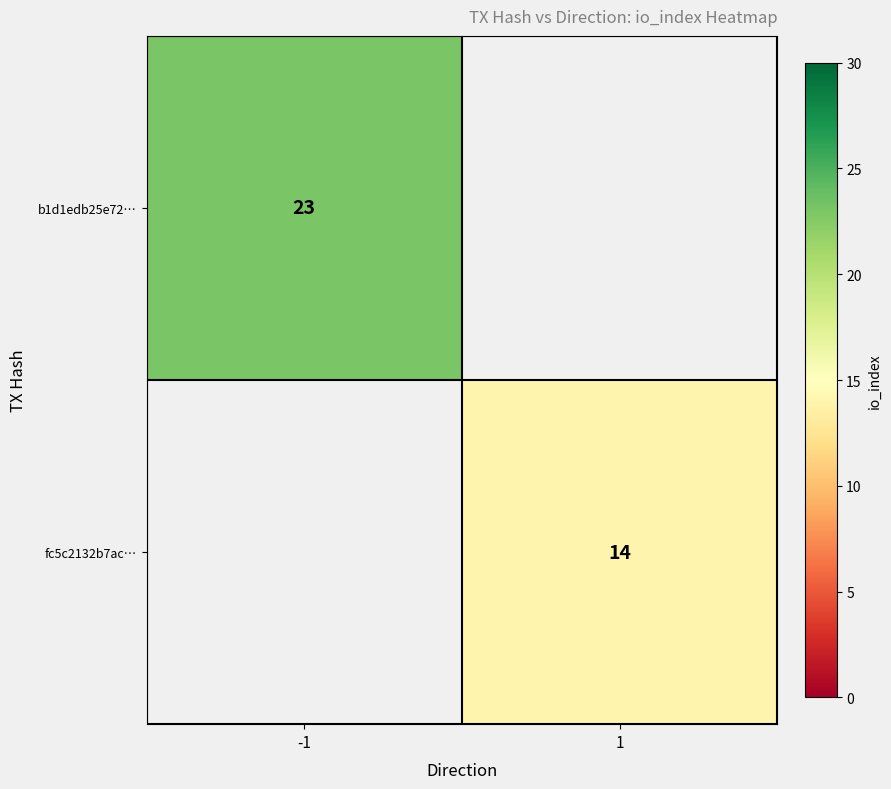

Which has a higher value, 1 or -1?

-1